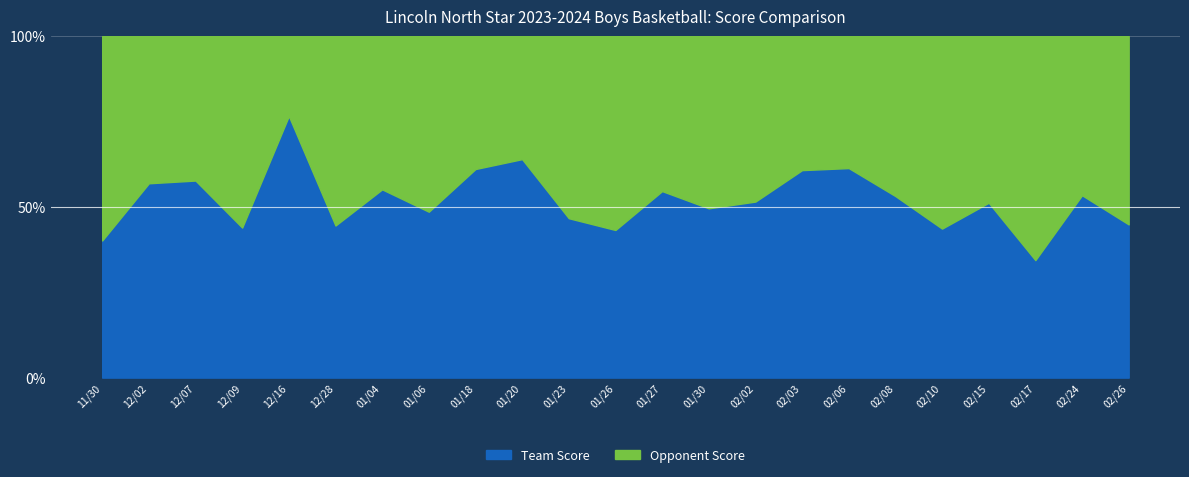

What position from the right is 01/26?

12